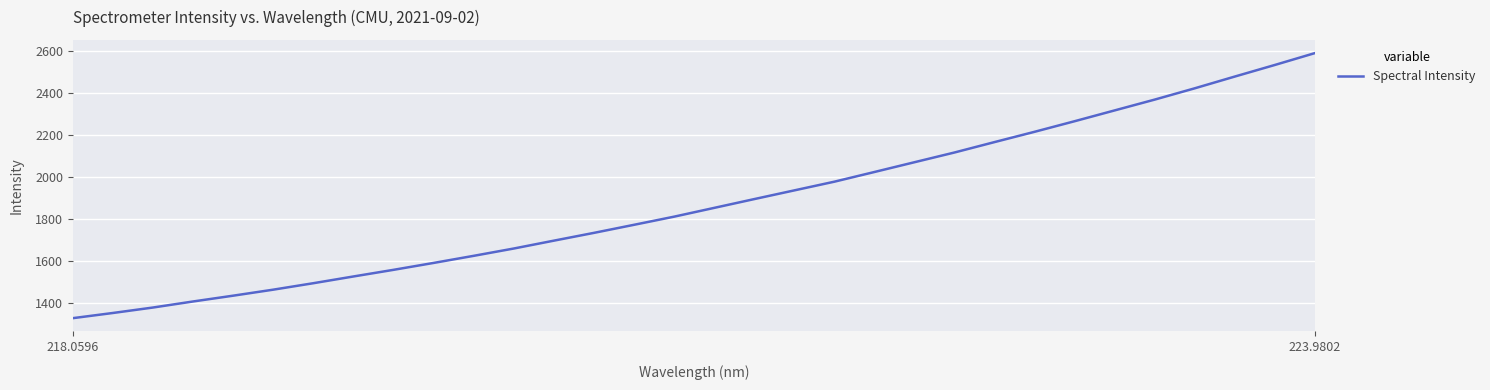

Count the number of values greater than 1854.

16